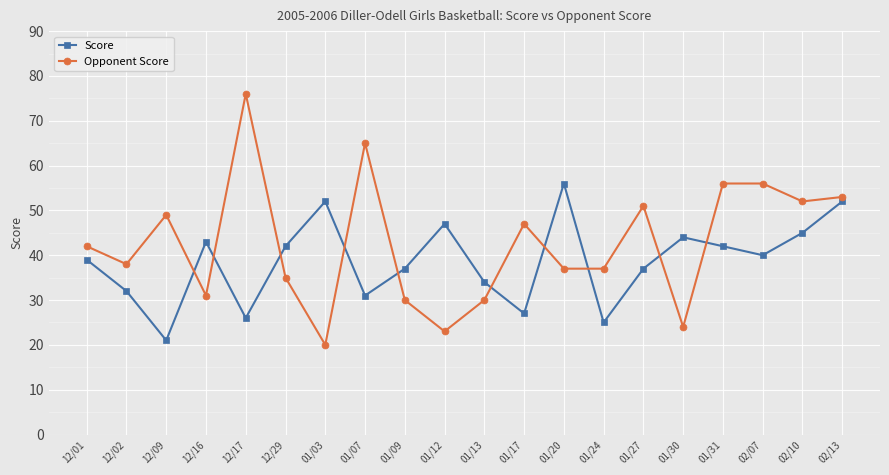

At which category does Opponent Score reach its first local peak?

12/09